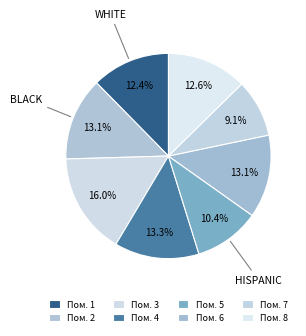

Count the number of slices in the pie.

8